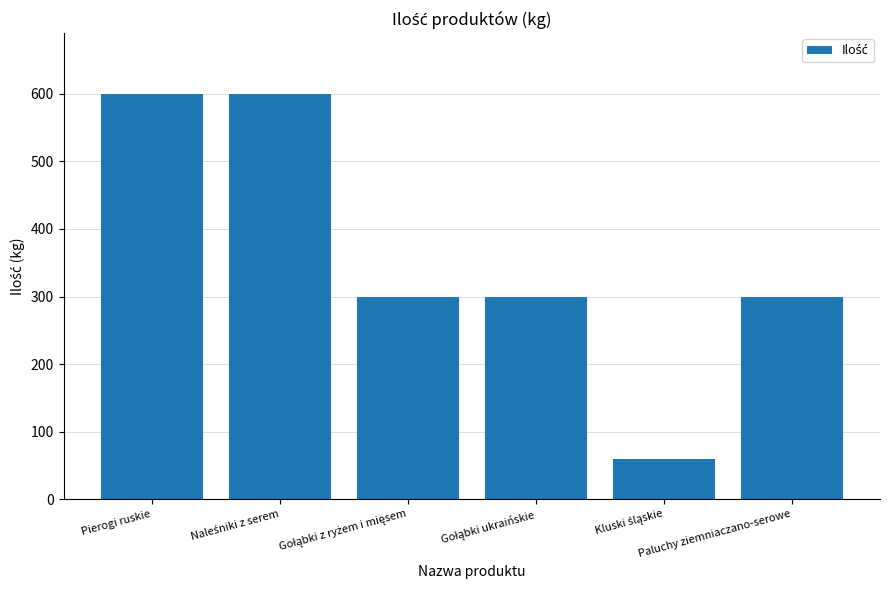

What is the value of the 4th bar from the left?

300